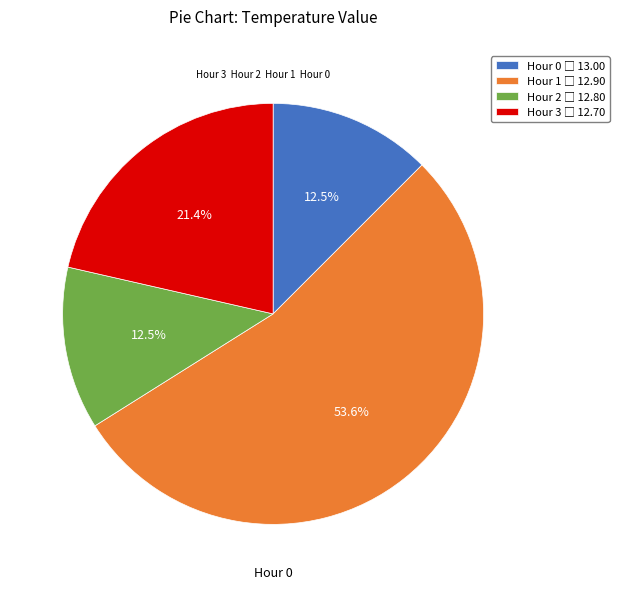

What is the majority slice?

Hour 1